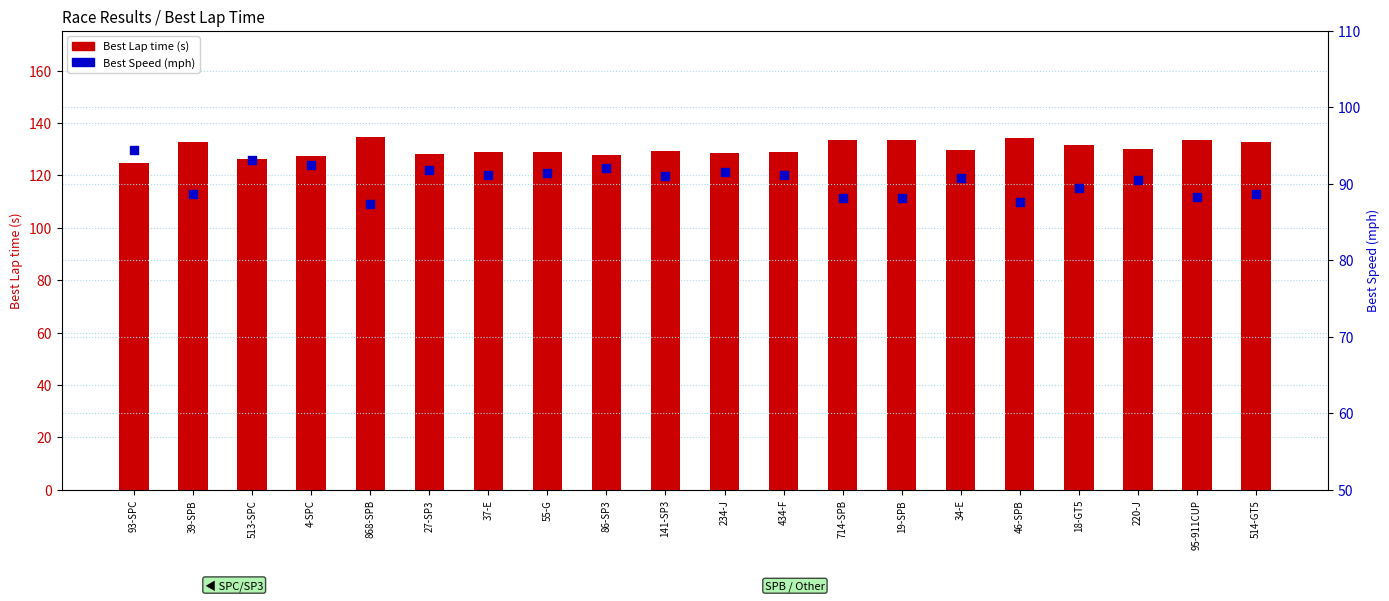

At which category is the sum across all series the highest?

868-SPB